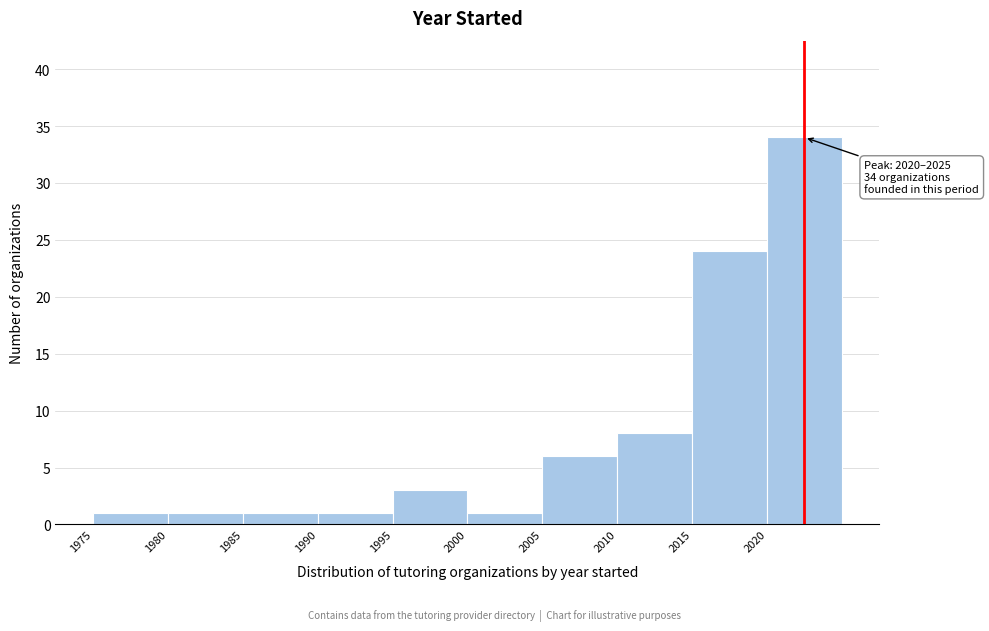

Over which range of the x-axis is the bar tallest?

2020 to 2025